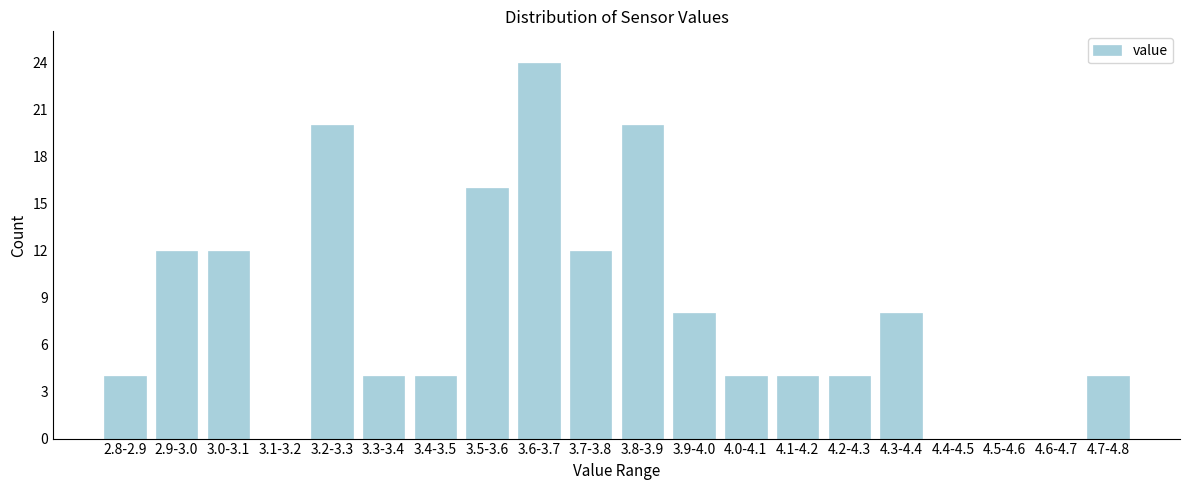

Reading right to left, what are all the values shown in this chart?

4.7-4.8=4	4.6-4.7=0	4.5-4.6=0	4.4-4.5=0	4.3-4.4=8	4.2-4.3=4	4.1-4.2=4	4.0-4.1=4	3.9-4.0=8	3.8-3.9=20	3.7-3.8=12	3.6-3.7=24	3.5-3.6=16	3.4-3.5=4	3.3-3.4=4	3.2-3.3=20	3.1-3.2=0	3.0-3.1=12	2.9-3.0=12	2.8-2.9=4